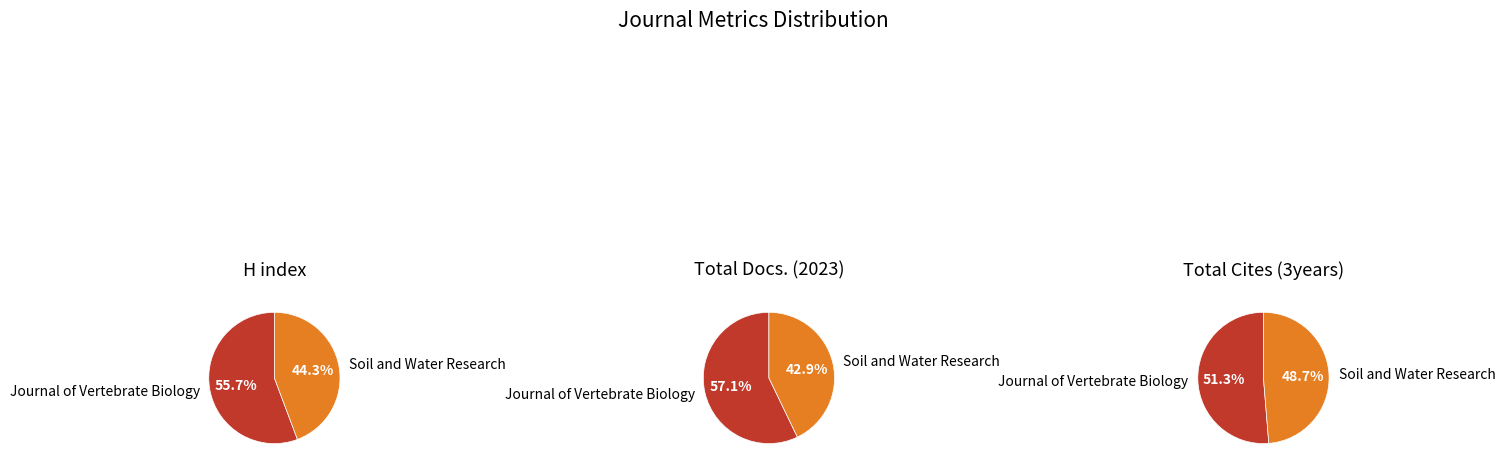

To the nearest percent, what is the combined percentage of Journal of Vertebrate Biology and Soil and Water Research?

100%